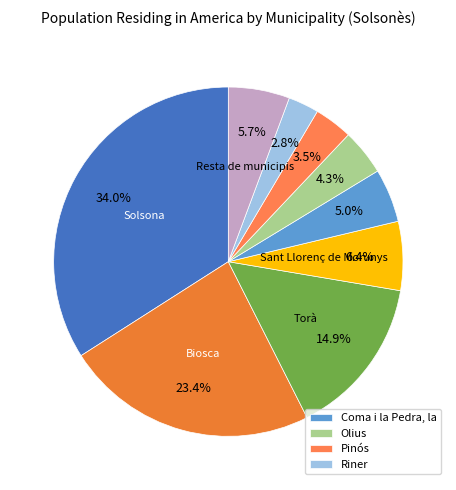

How many segments does this pie chart have?

9